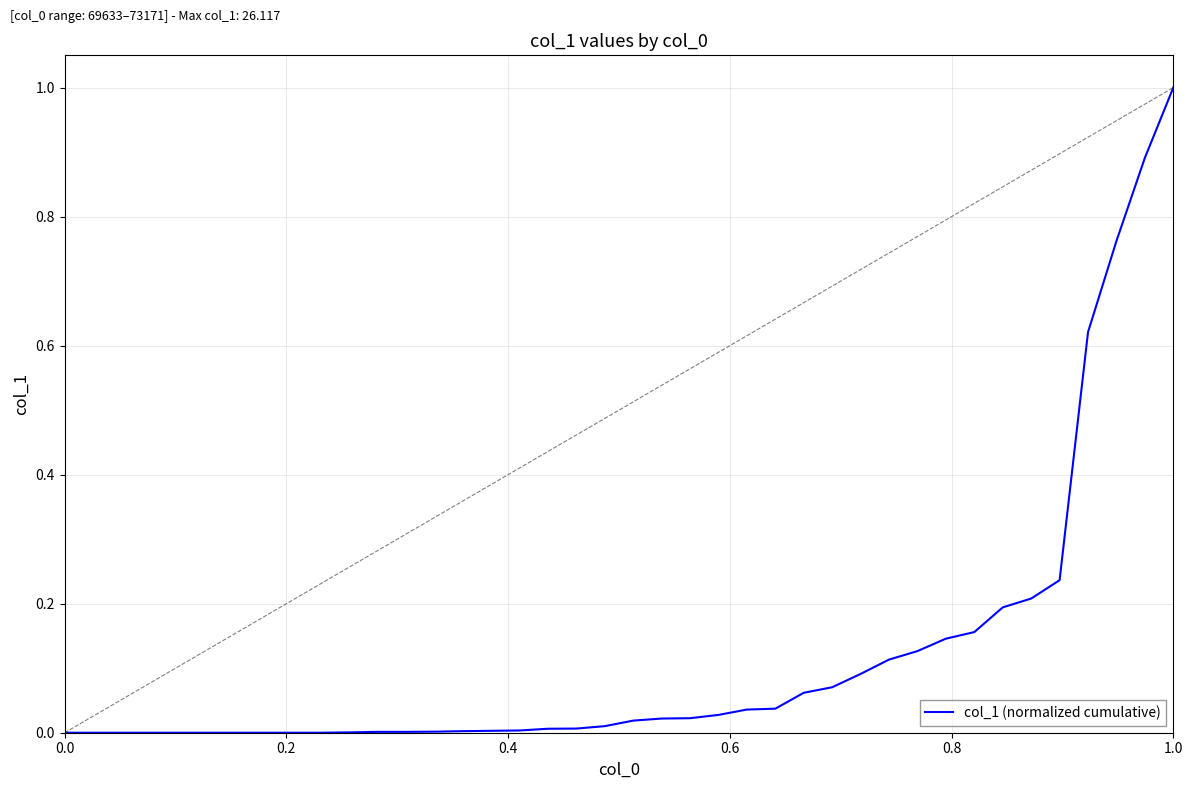

What is the difference between the maximum and minimum values?

1.0